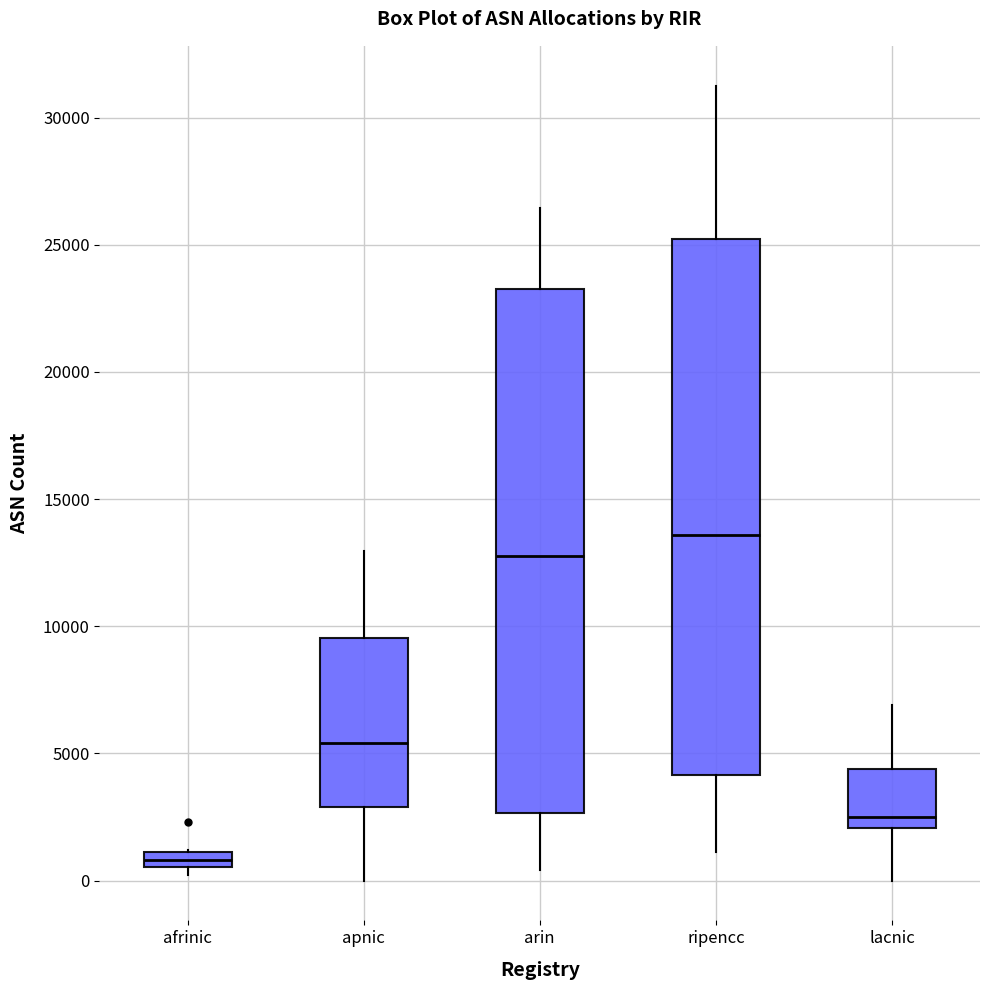

Which box's median line is the highest?

ripencc